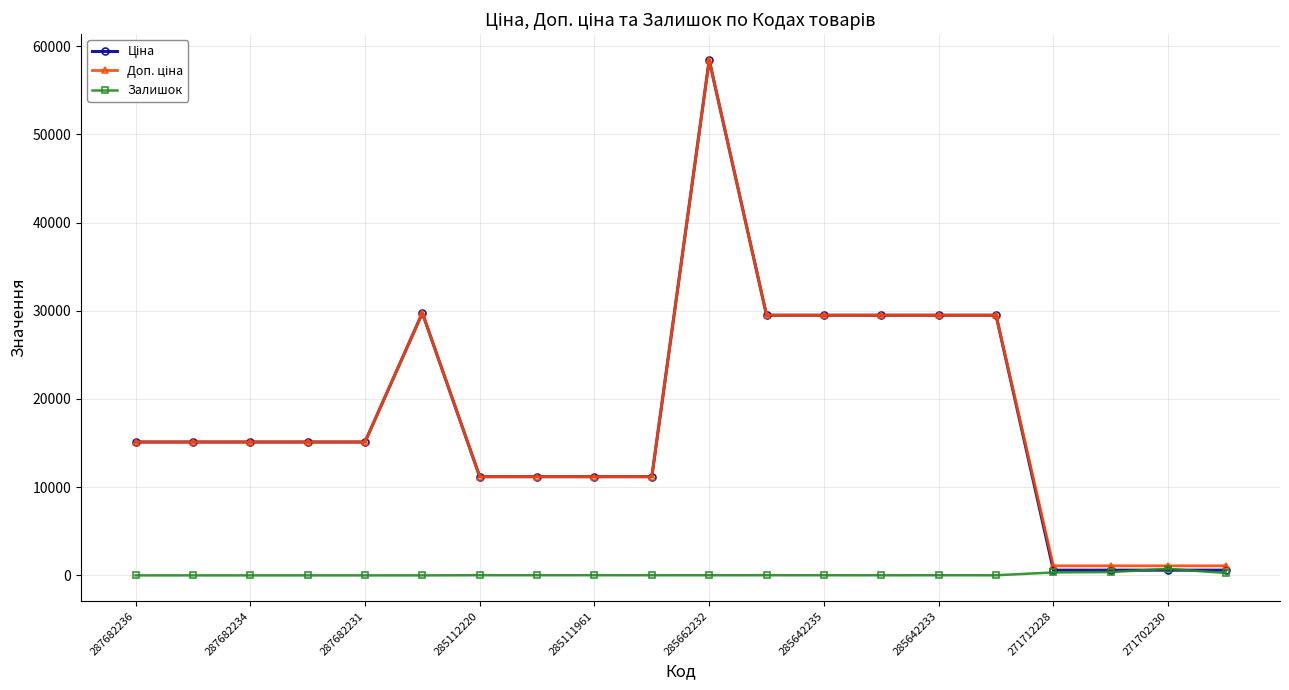

True or false: Залишок has more than 1 points higher than both neighbors.

True